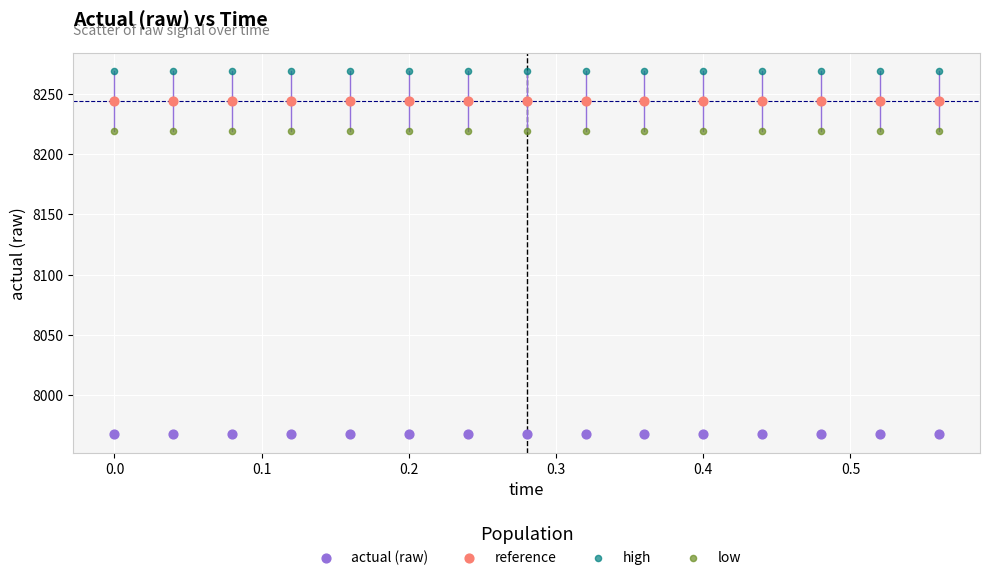

Which series reaches the minimum Y coordinate?

actual (raw)